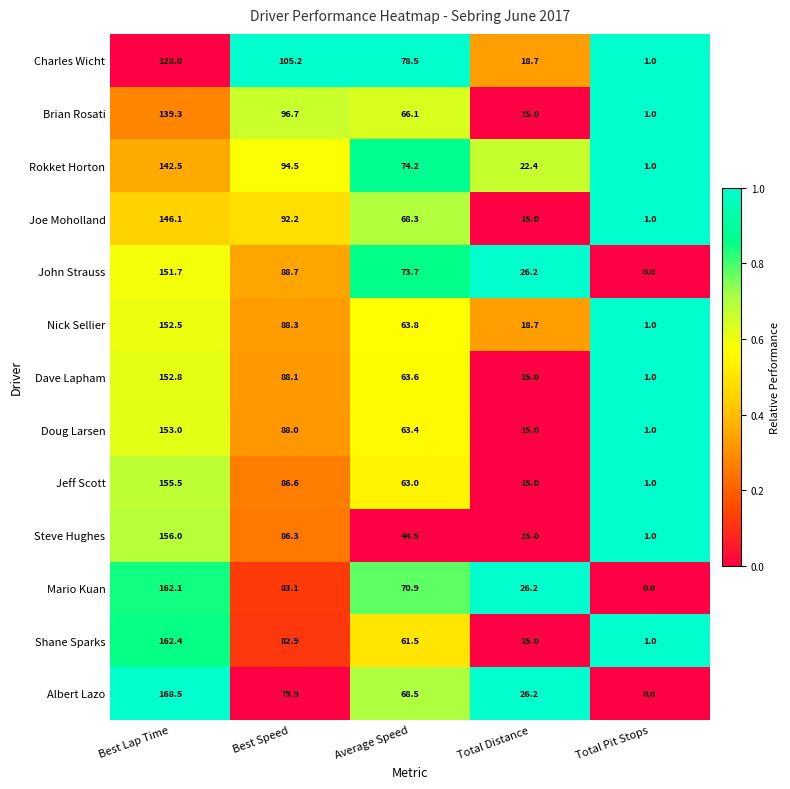

What is the spread (max minus min) of values at Average Speed?

34.0